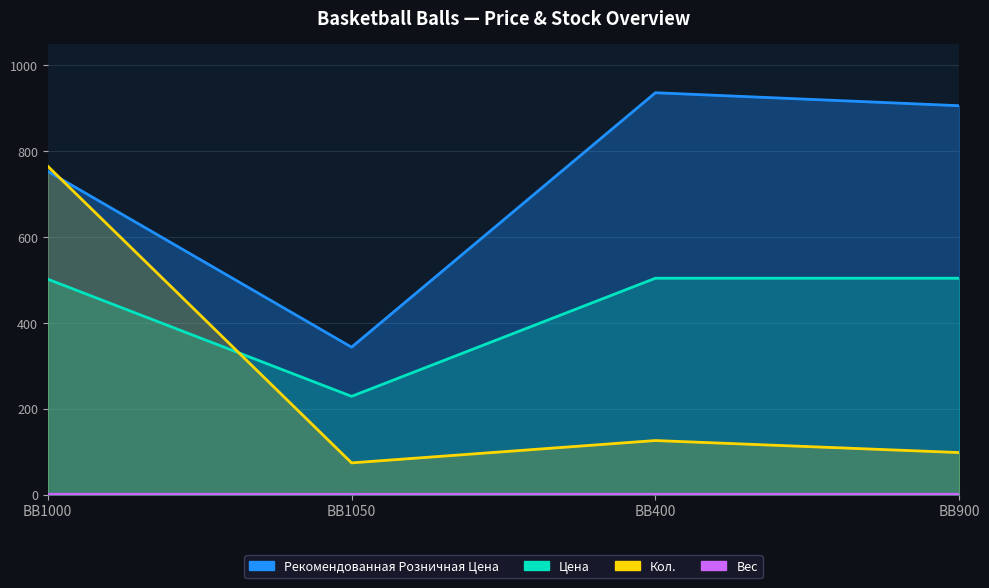

What are all the series names shown in the legend?

Рекомендованная Розничная Цена, Цена, Кол., Вес